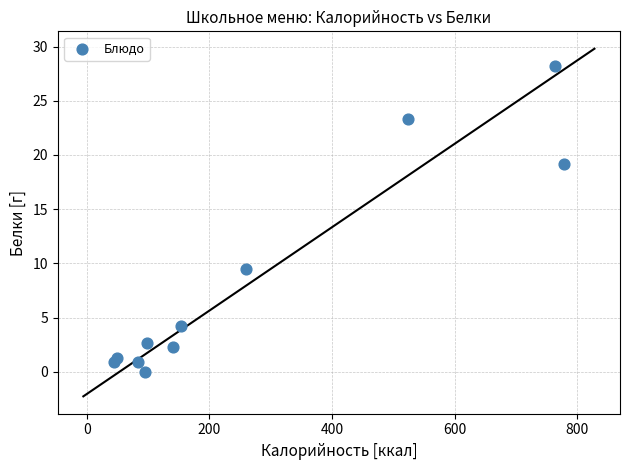

What is the average X value?

271.8